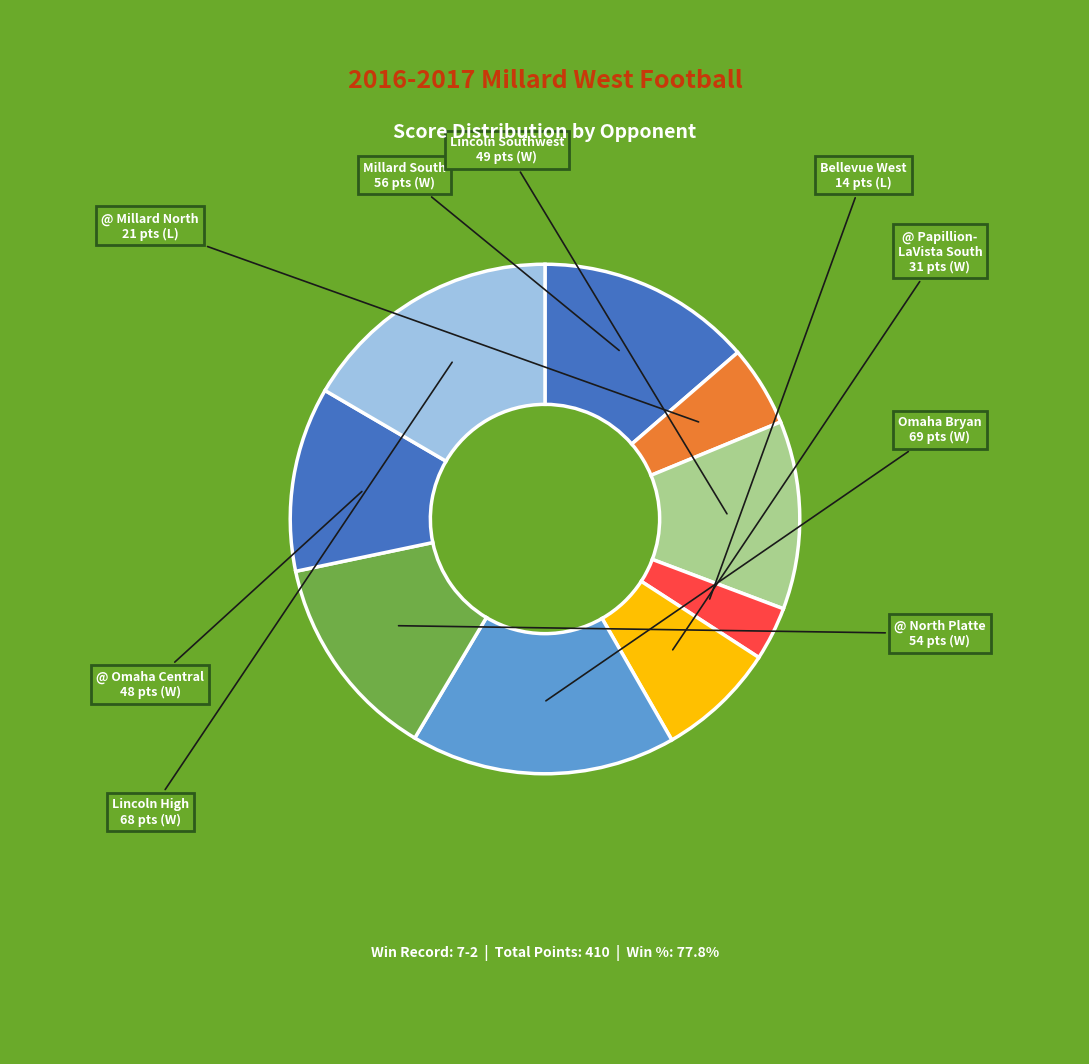

Rank the categories by value from highest to lowest.

Omaha Bryan, Lincoln High, Millard South, @ North Platte, Lincoln Southwest, @ Omaha Central, @ Papillion-LaVista South, @ Millard North, Bellevue West